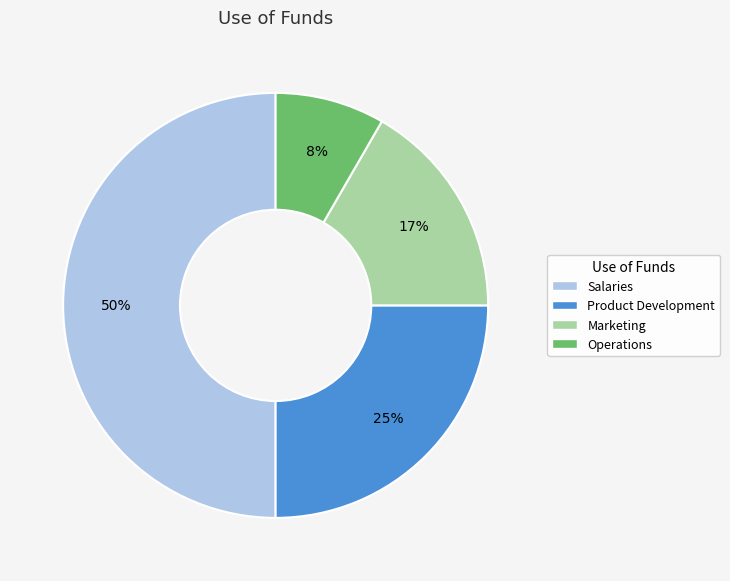

Is it true that Salaries is 50% of the pie?

True